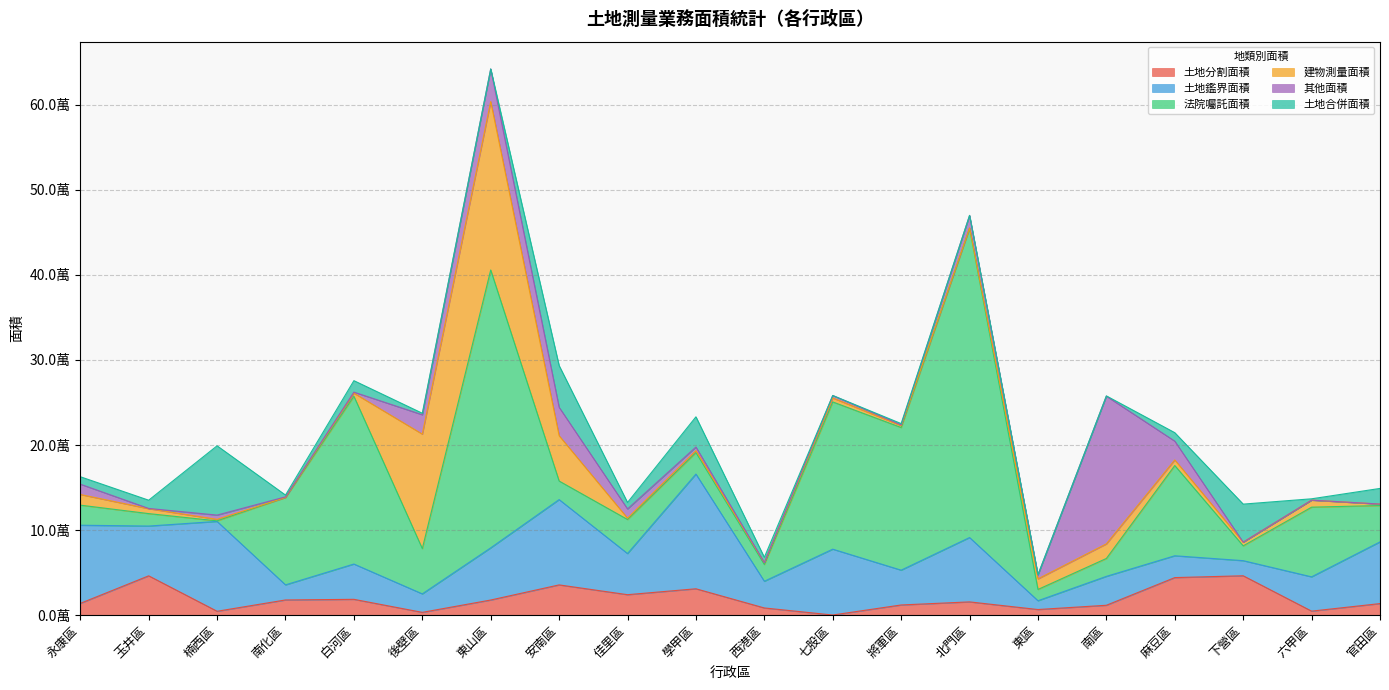

What is the value of the 土地分割面積 point at the 20th from the left?

13440.6